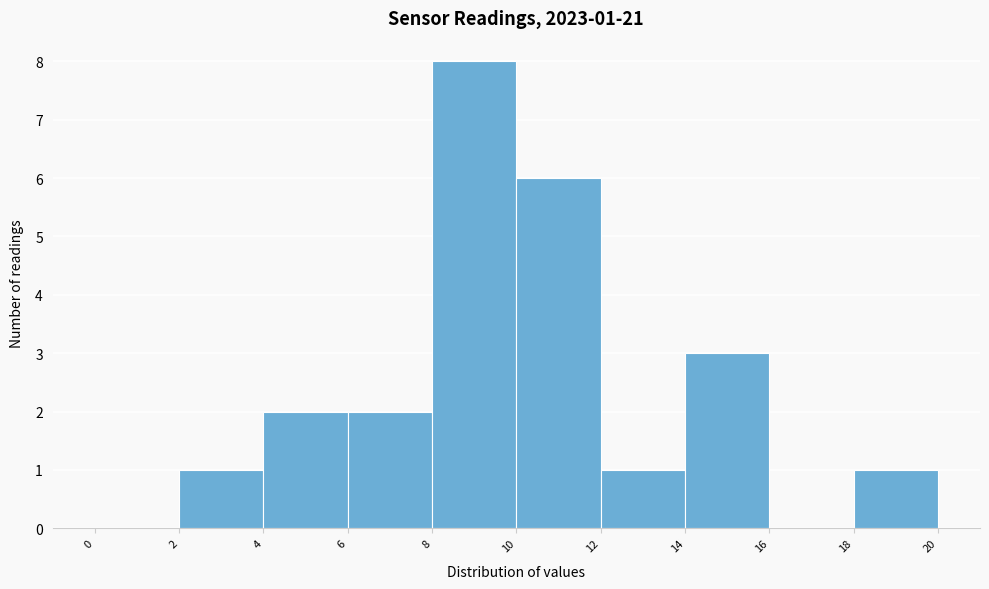

Which range on the x-axis has the tallest bar?

8 to 10